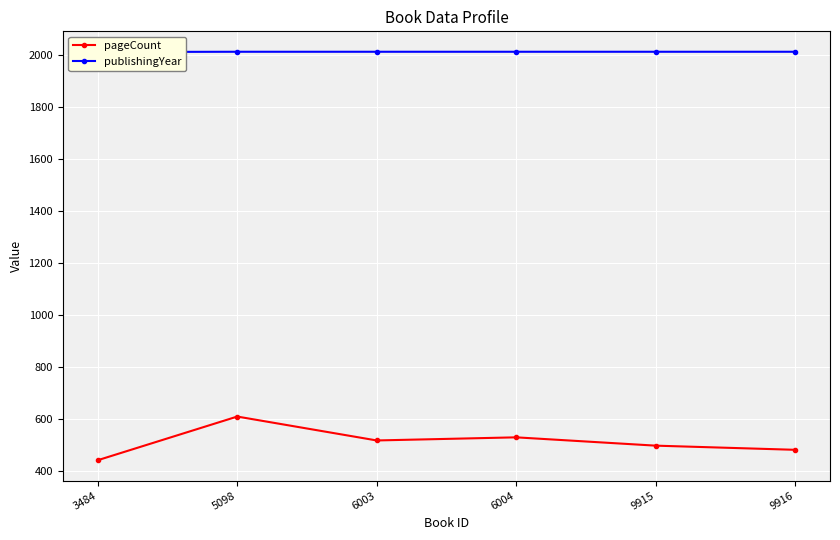

What is the value of the publishingYear point at the 6th from the left?

2012